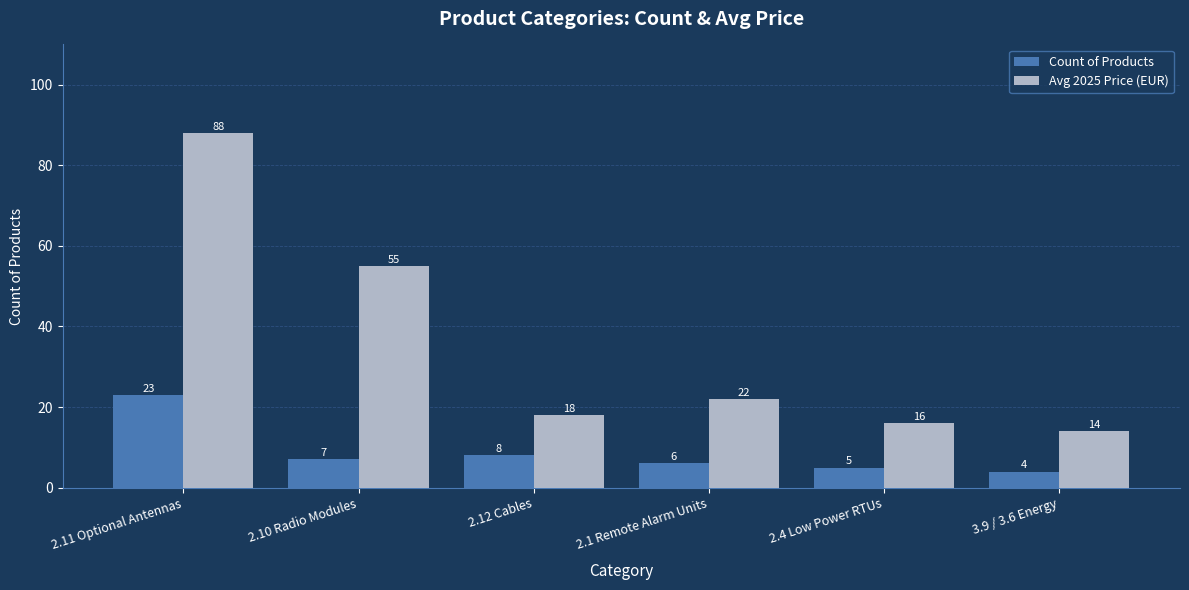

What position from the left is 2.1 Remote Alarm Units?

4